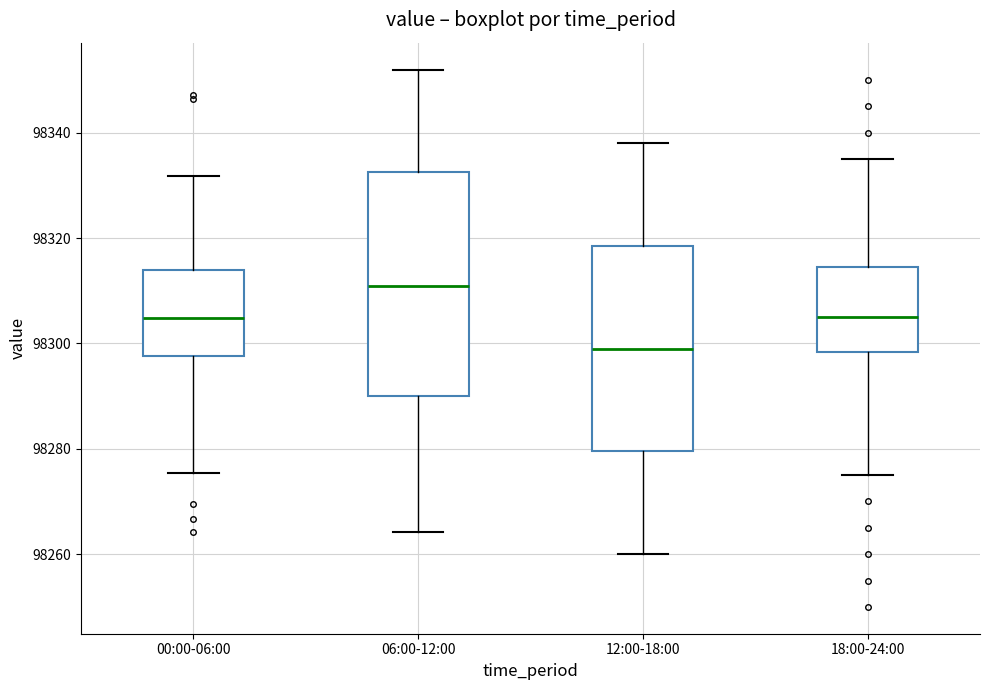

Reading left to right, read every box against the y-axis: the position of its median line, the range the box covers, and the ends of its whiskers. The values are not printed on the chart, so give them approximately, as read against the axis.

00:00-06:00: median 98304, box 98298 to 98314, whiskers 98276 to 98332
06:00-12:00: median 98312, box 98290 to 98332, whiskers 98264 to 98352
12:00-18:00: median 98300, box 98280 to 98318, whiskers 98260 to 98338
18:00-24:00: median 98304, box 98298 to 98314, whiskers 98276 to 98336